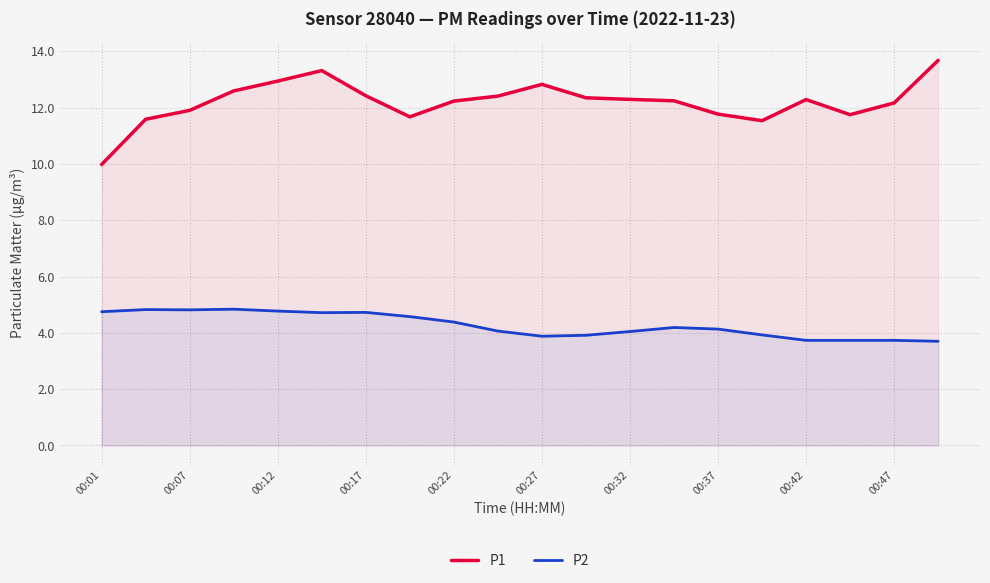

What is the greatest value displayed?

13.7